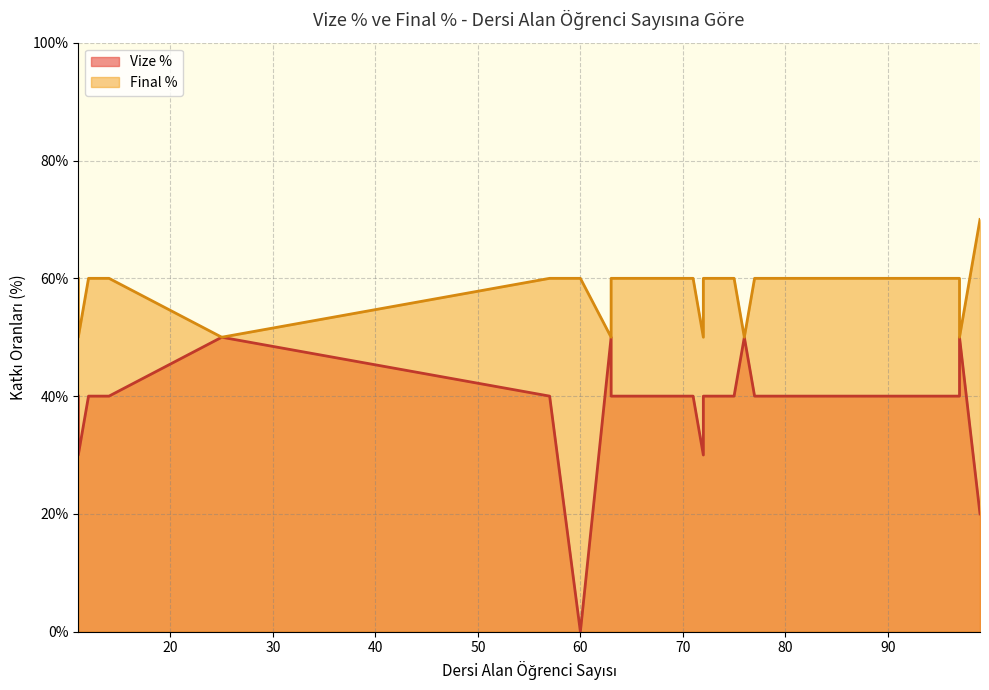

True or false: Vize % has a value of 40 at 72.

True